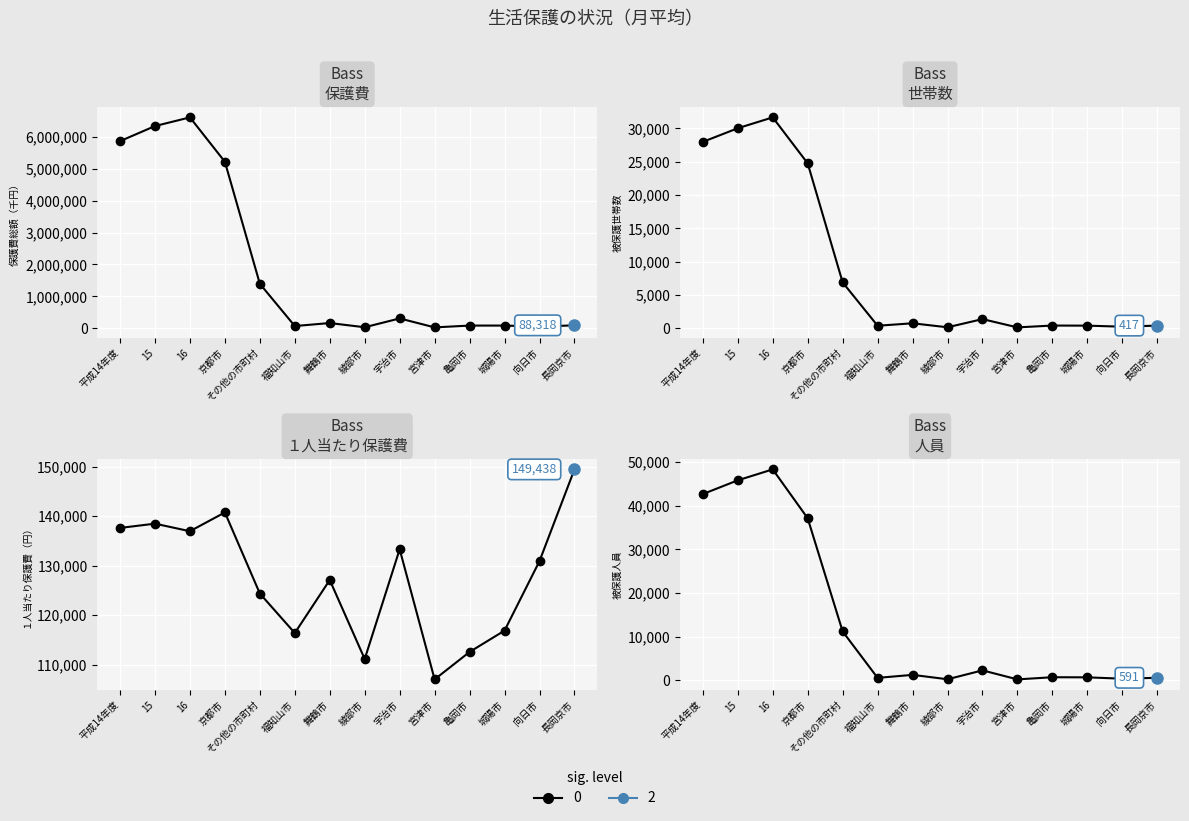

At which label does １人当たり保護費（円） reach its peak?

長岡京市